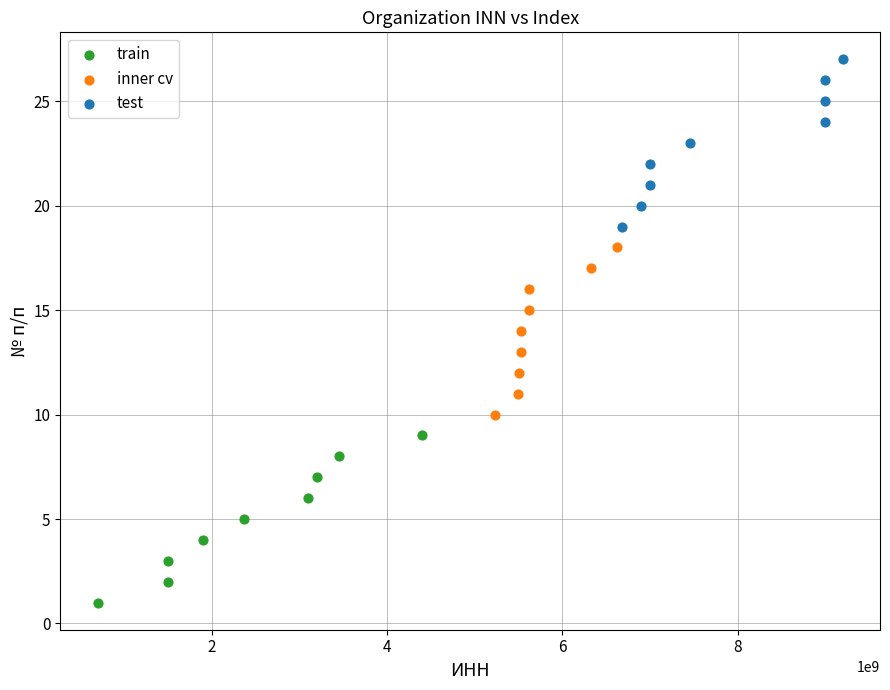

Which series contains the lowest Y value?

train